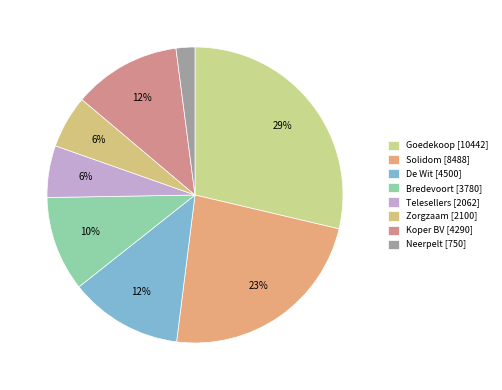

How many segments does this pie chart have?

8